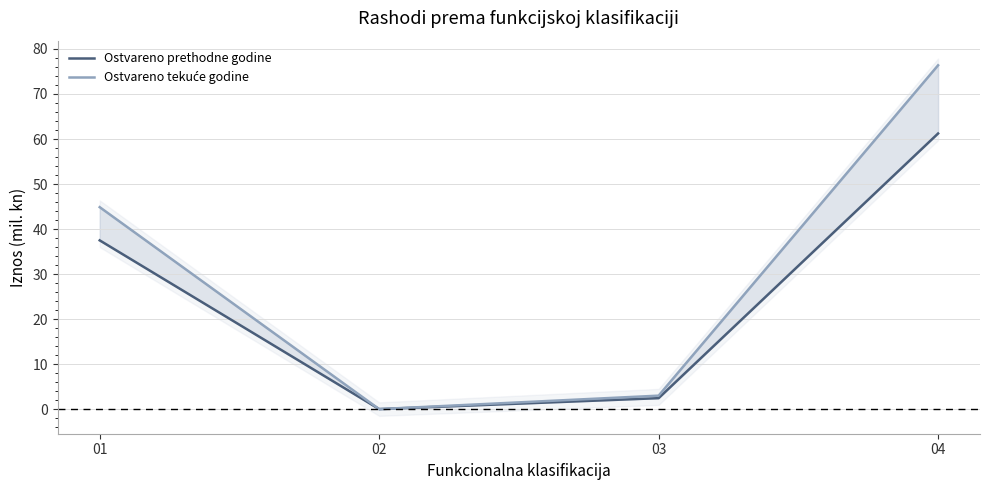

What is the sum of the Ostvareno prethodne godine values at 01 and 03?

39.9